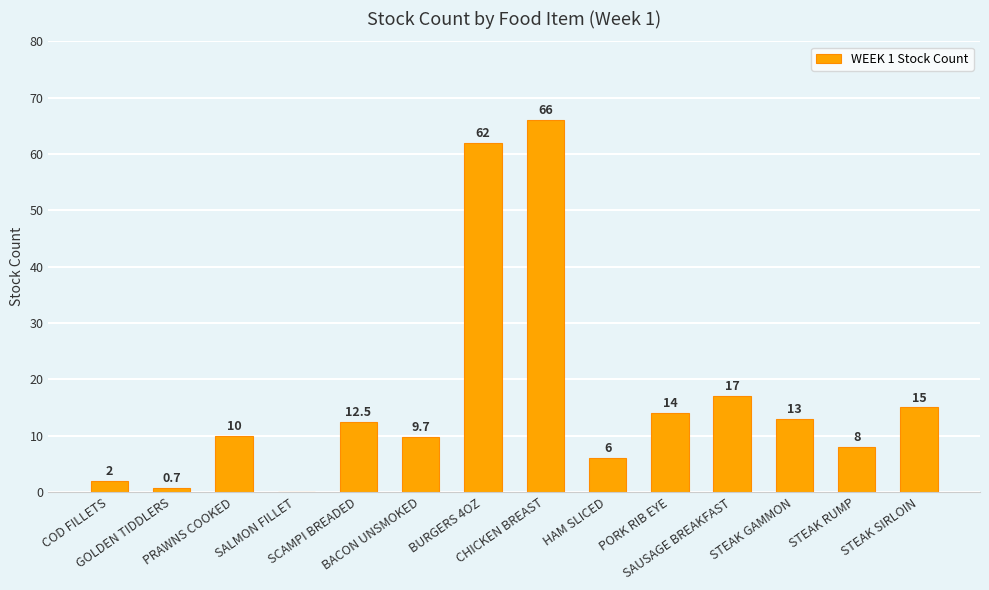

Does the chart contain stacked bars?

No